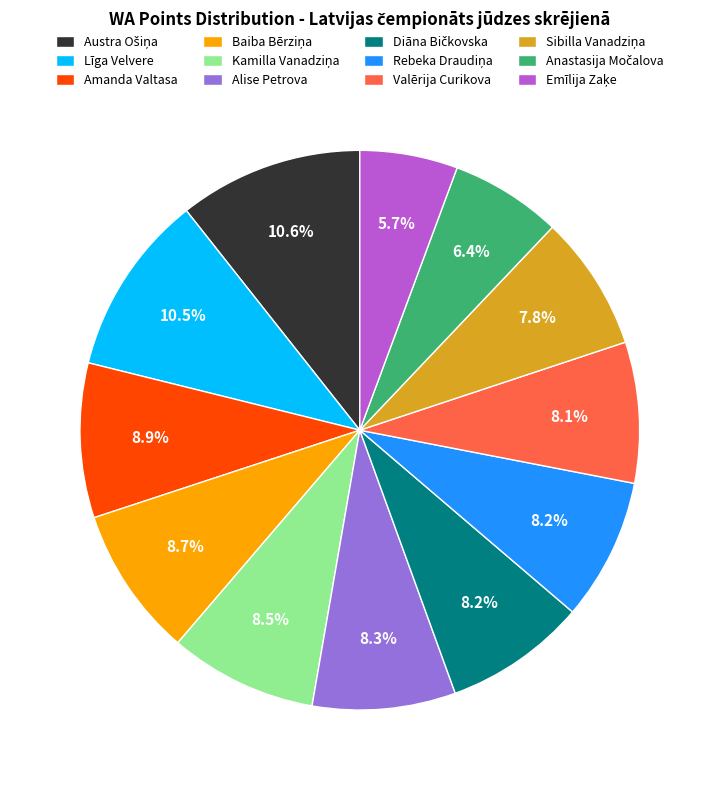

Is there any slice that represents more than half of the pie?

No